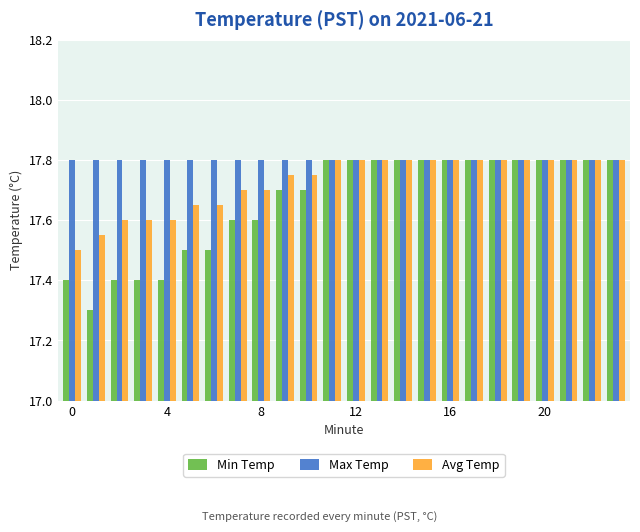

What is the minimum value shown in the chart?

17.3